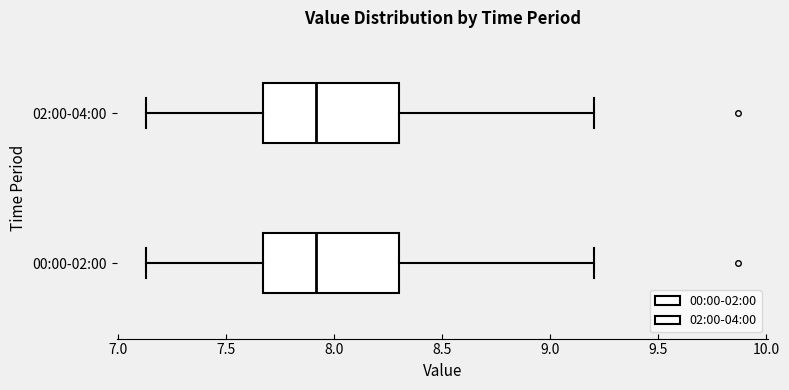

Reading bottom to top, read every box against the x-axis: the position of its median line, the range the box covers, and the ends of its whiskers. The values are not printed on the chart, so give them approximately, as read against the axis.

00:00-02:00: median 7.90, box 7.65 to 8.30, whiskers 7.15 to 9.20
02:00-04:00: median 7.90, box 7.65 to 8.30, whiskers 7.15 to 9.20